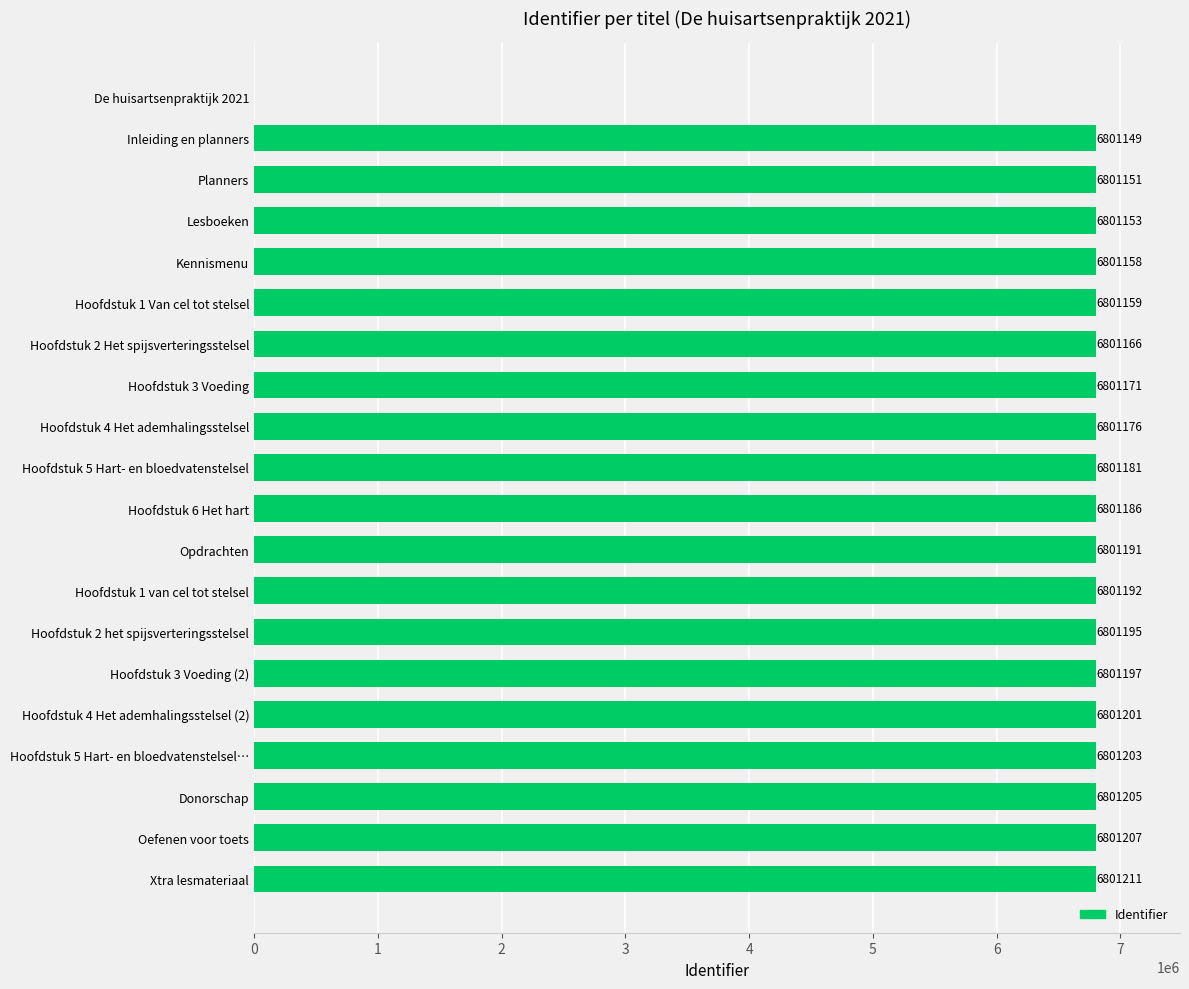

Is it true that the value at Hoofdstuk 5 Hart- en bloedvatenstelsel… is 6801203?

True